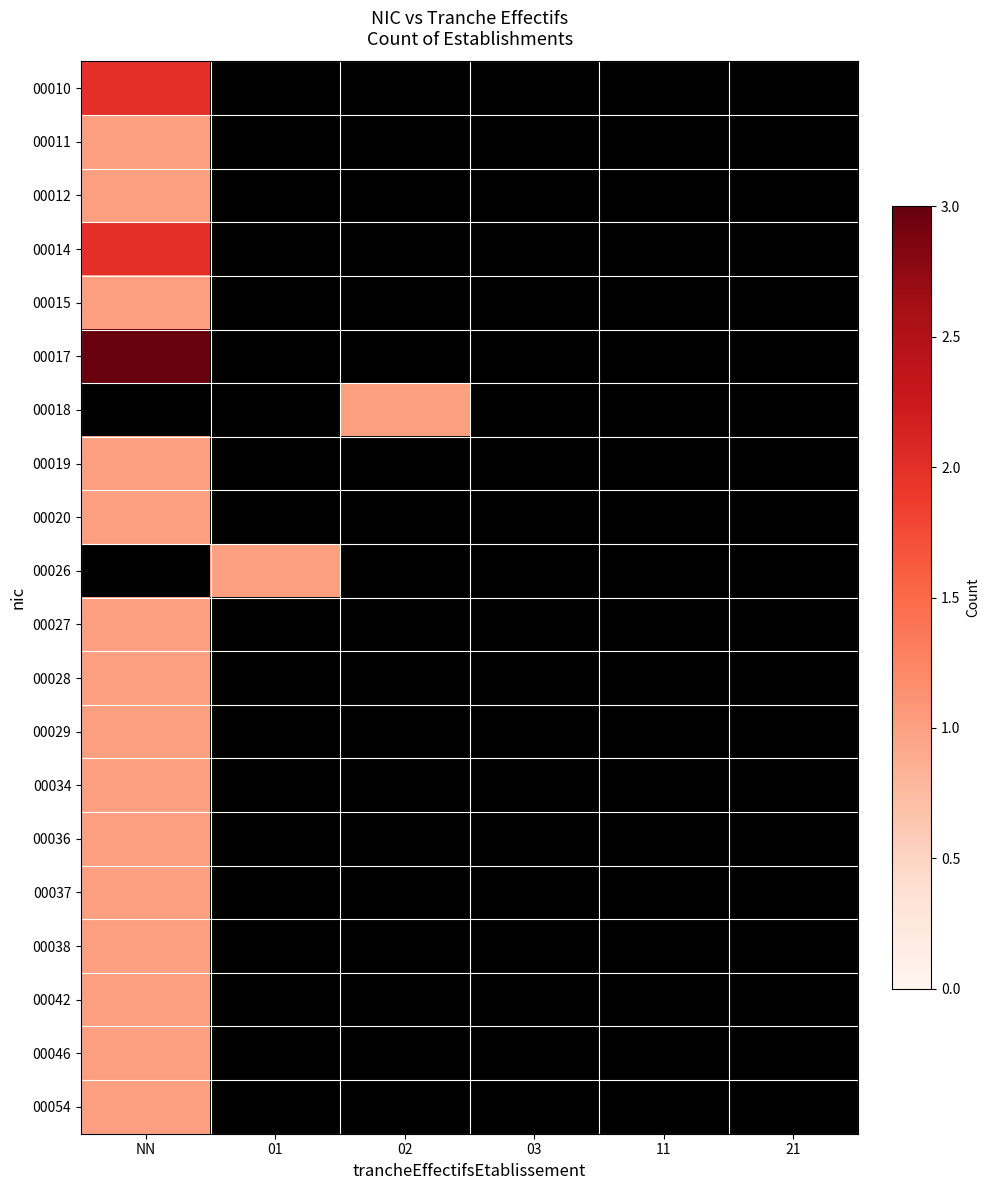

Which series has the largest total across all categories?

00017